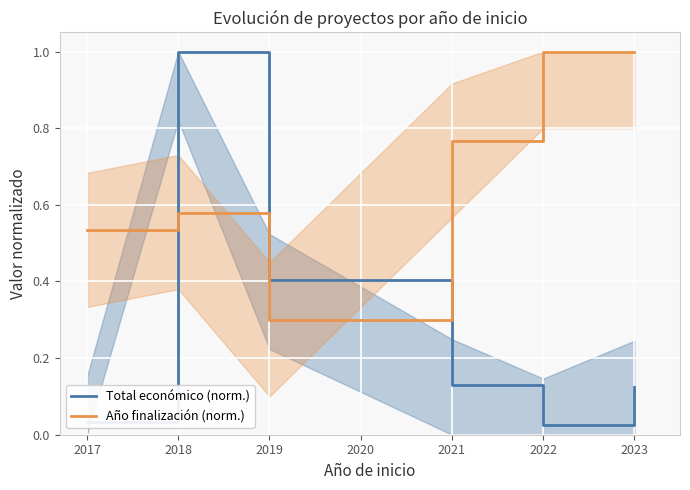

The Total económico (norm.) series shows 0.2 at 2021. True or false?

False